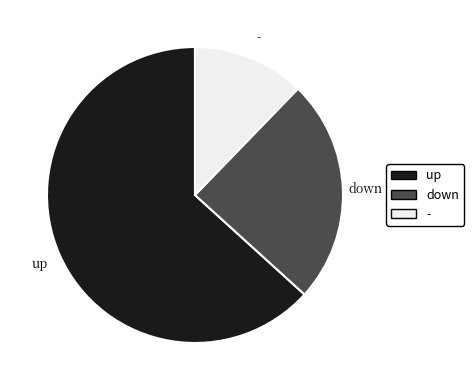

Combined, do up and - account for over 50%?

Yes